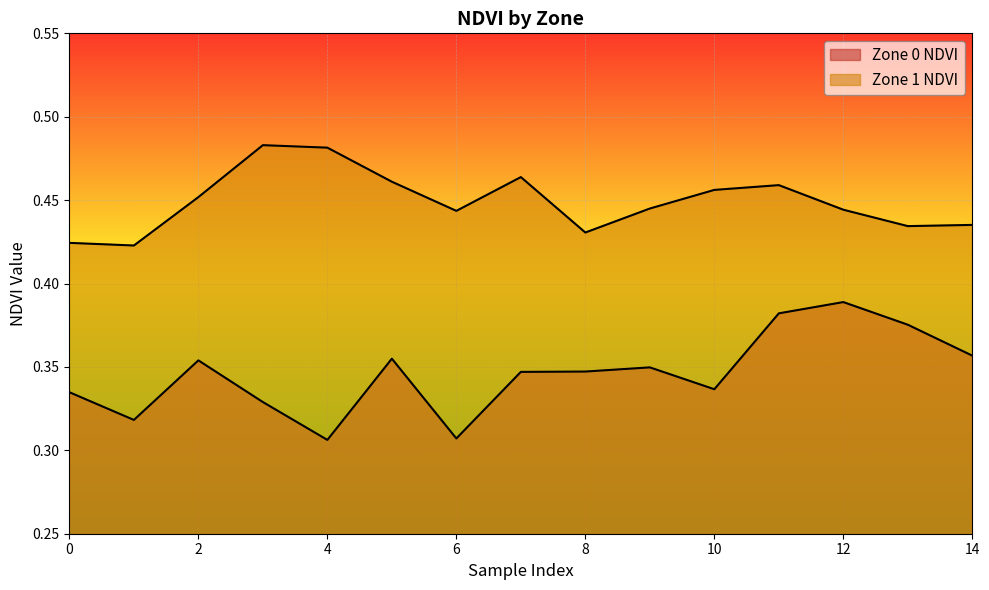

Rank the series by their maximum value, from highest to lowest.

Zone 1 NDVI, Zone 0 NDVI